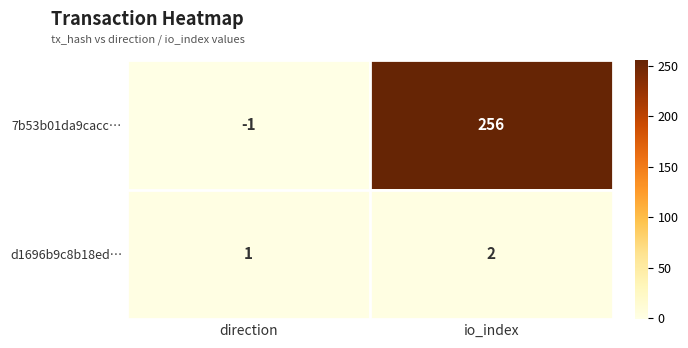

List the series in order of their peak value, lowest first.

d1696b9c8b18ed…, 7b53b01da9cacc…